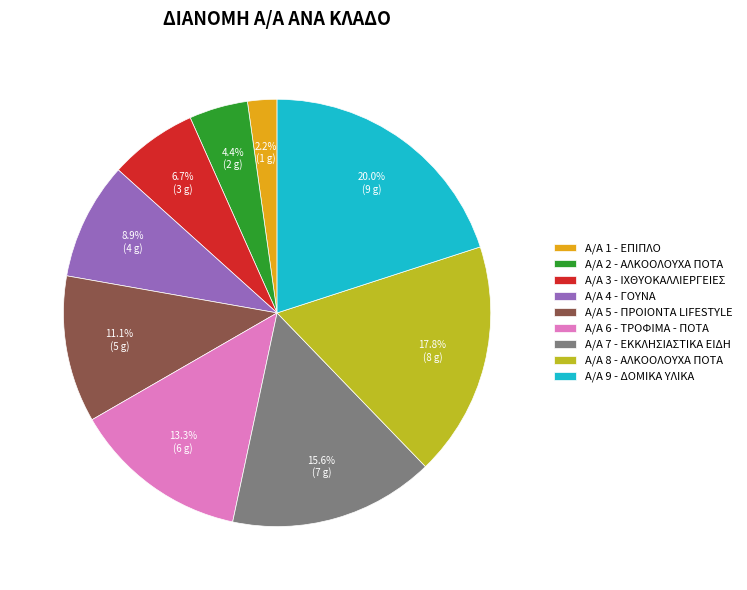

Count the number of slices in the pie.

9